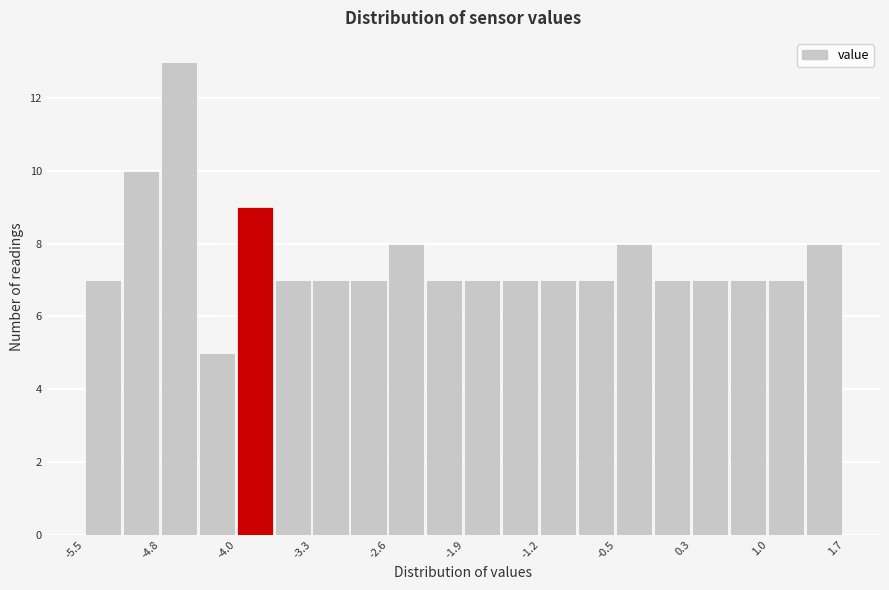

Read against the x-axis, roughly where is the centre of the tallest bar?

-4.6